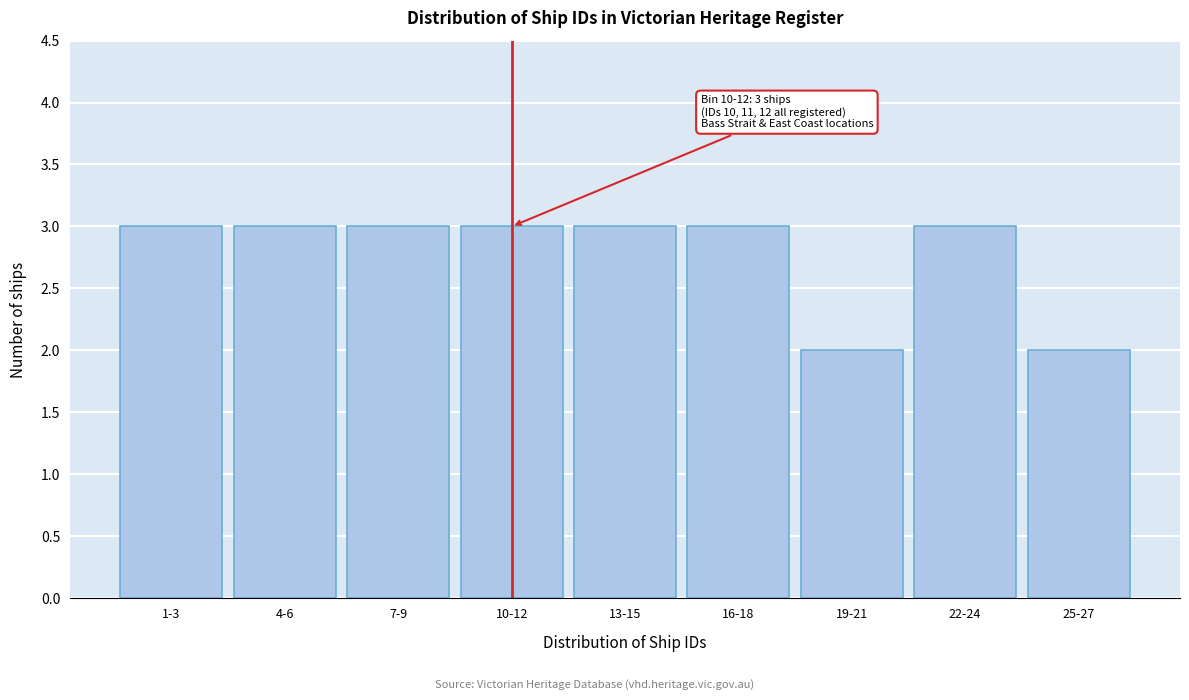

Reading right to left, extract all data points from this chart.

25-27=2	22-24=3	19-21=2	16-18=3	13-15=3	10-12=3	7-9=3	4-6=3	1-3=3